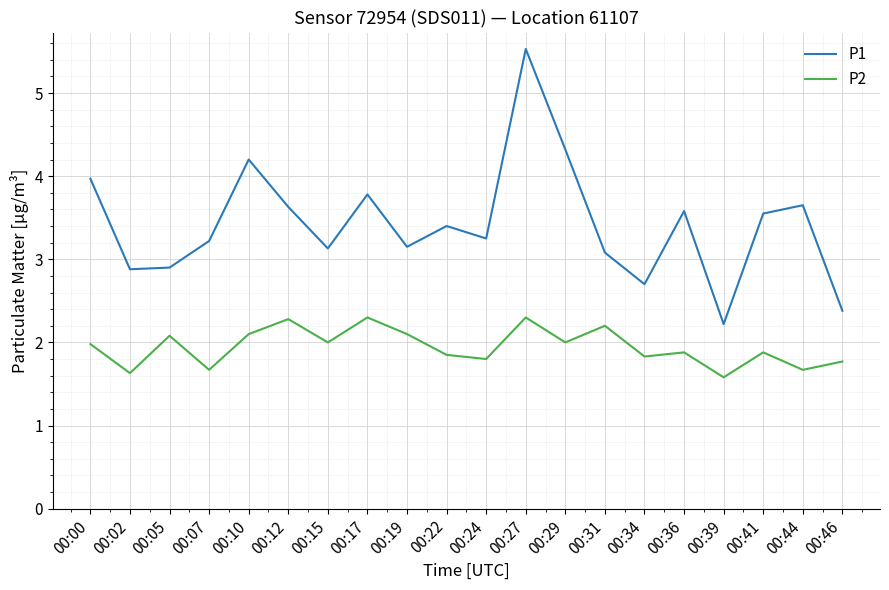

What is the sum of the P1 values at 00:10 and 00:17?

8.0